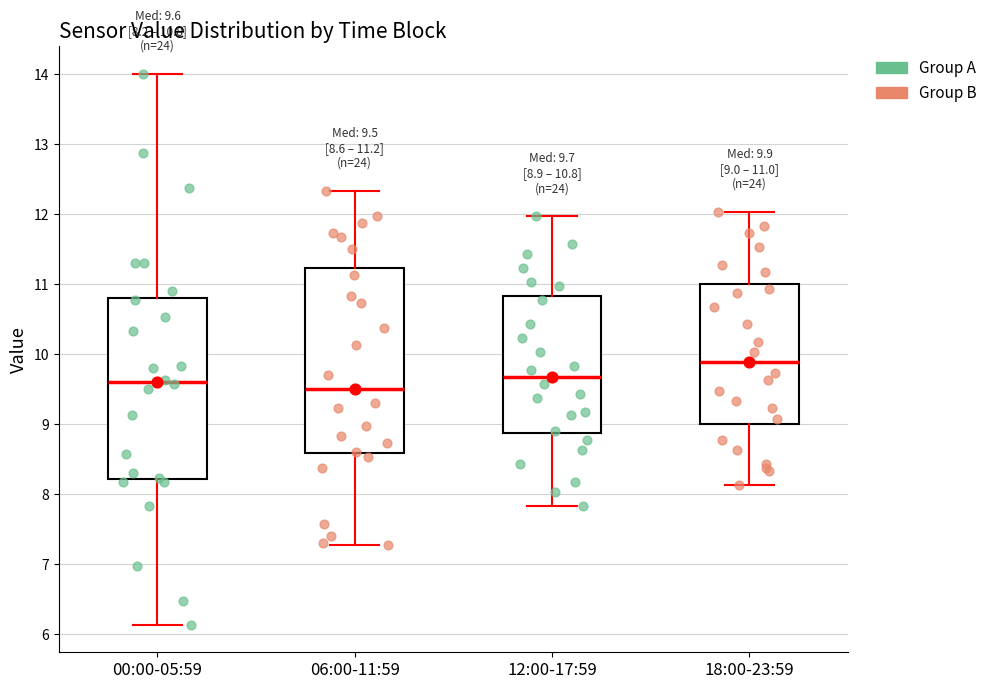

Which box has the highest median line?

18:00-23:59